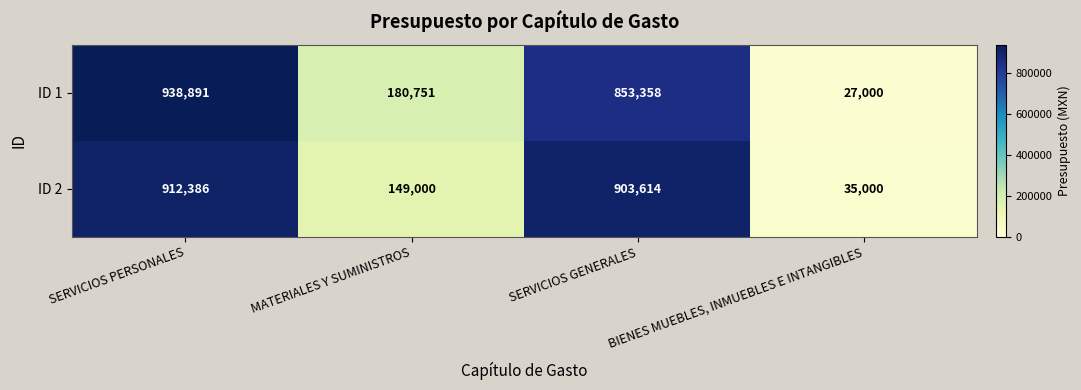

At which category does the chart reach its peak across all series?

SERVICIOS PERSONALES